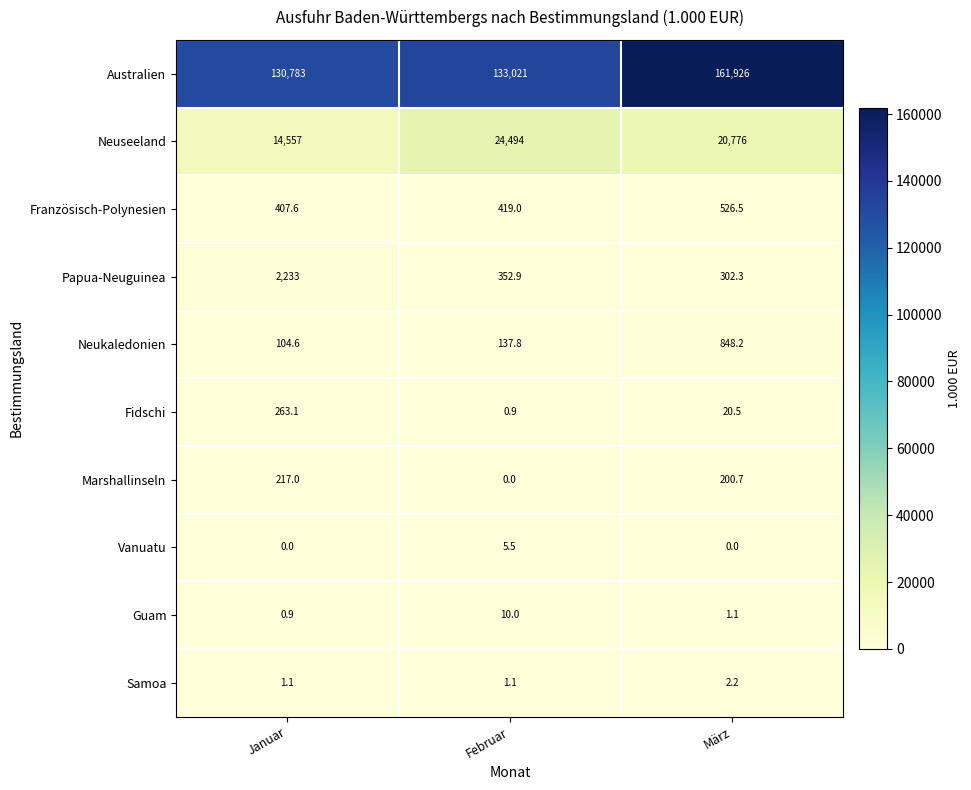

How many data points in Australien are less than 133021?

1